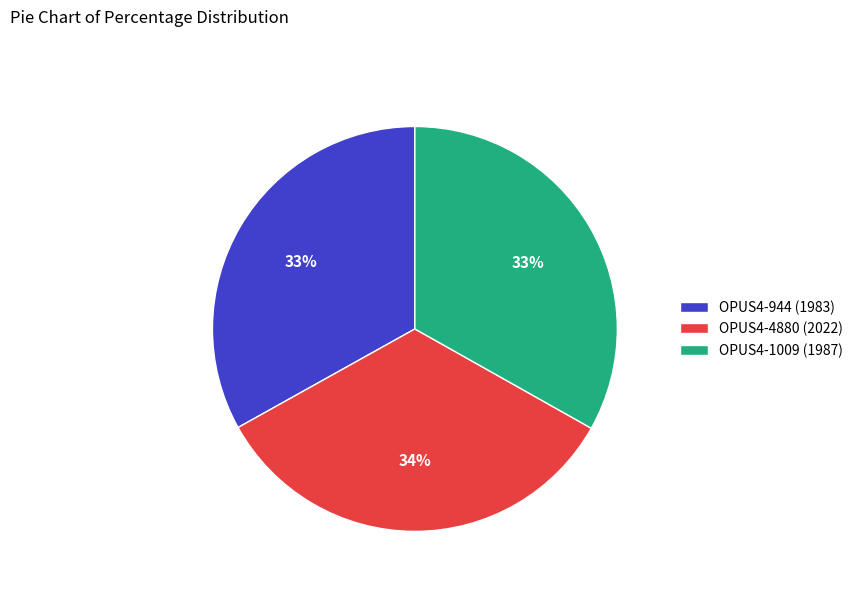

To the nearest percent, what percentage of the pie is OPUS4-1009?

33%